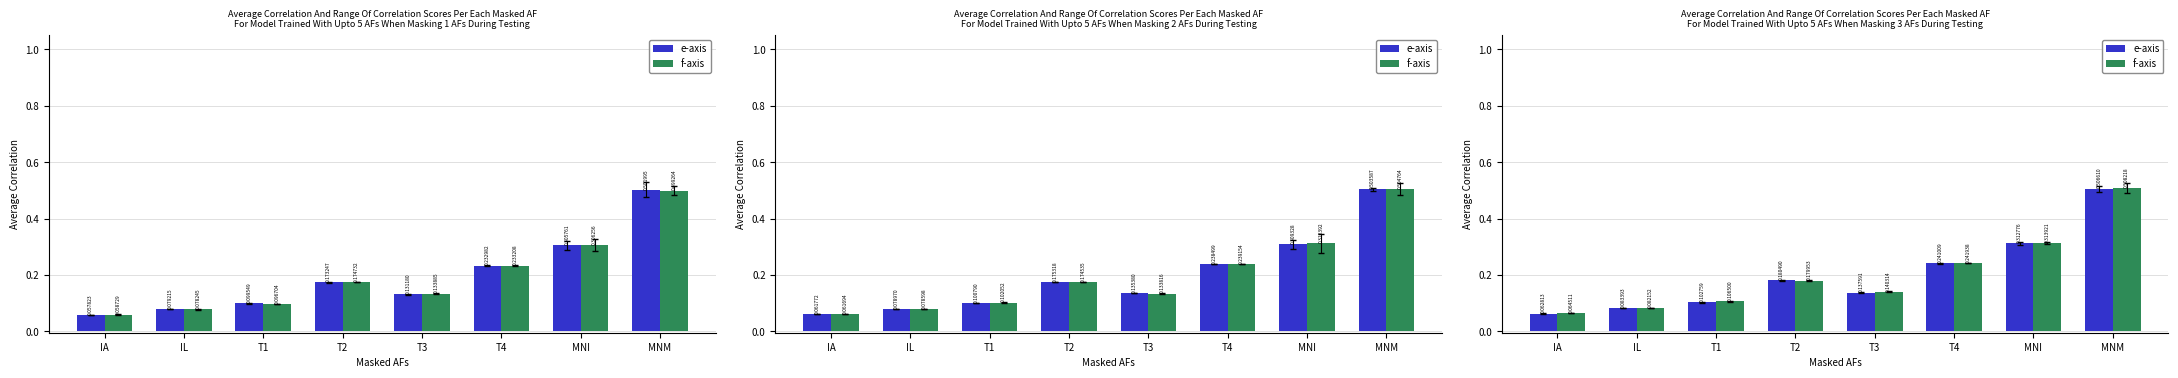

Count the number of categories in the chart.

8